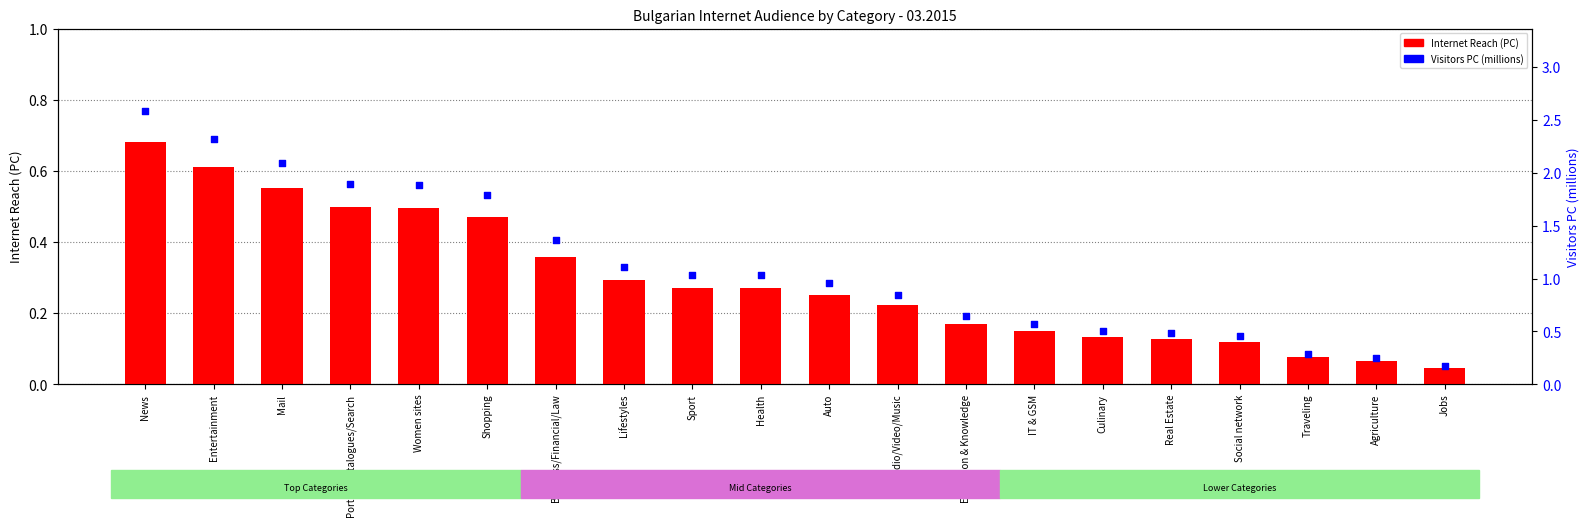

What are all the series names shown in the legend?

Internet Reach (PC), Visitors PC (millions)